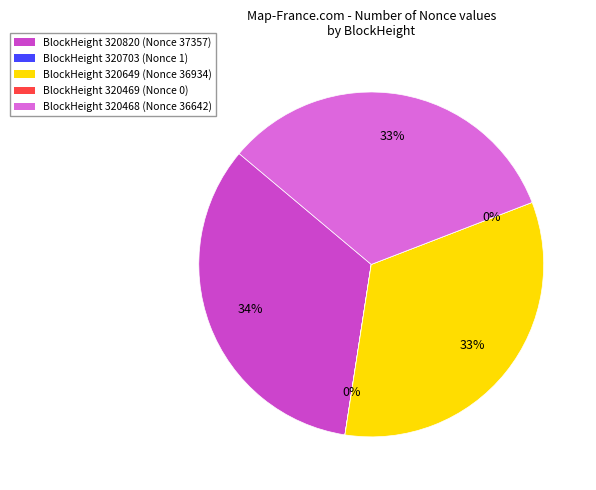

Does any single category account for the majority?

No